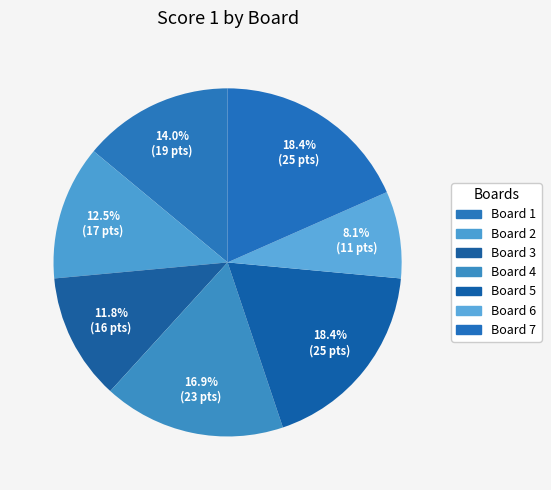

Which slice is the largest?

Board 5